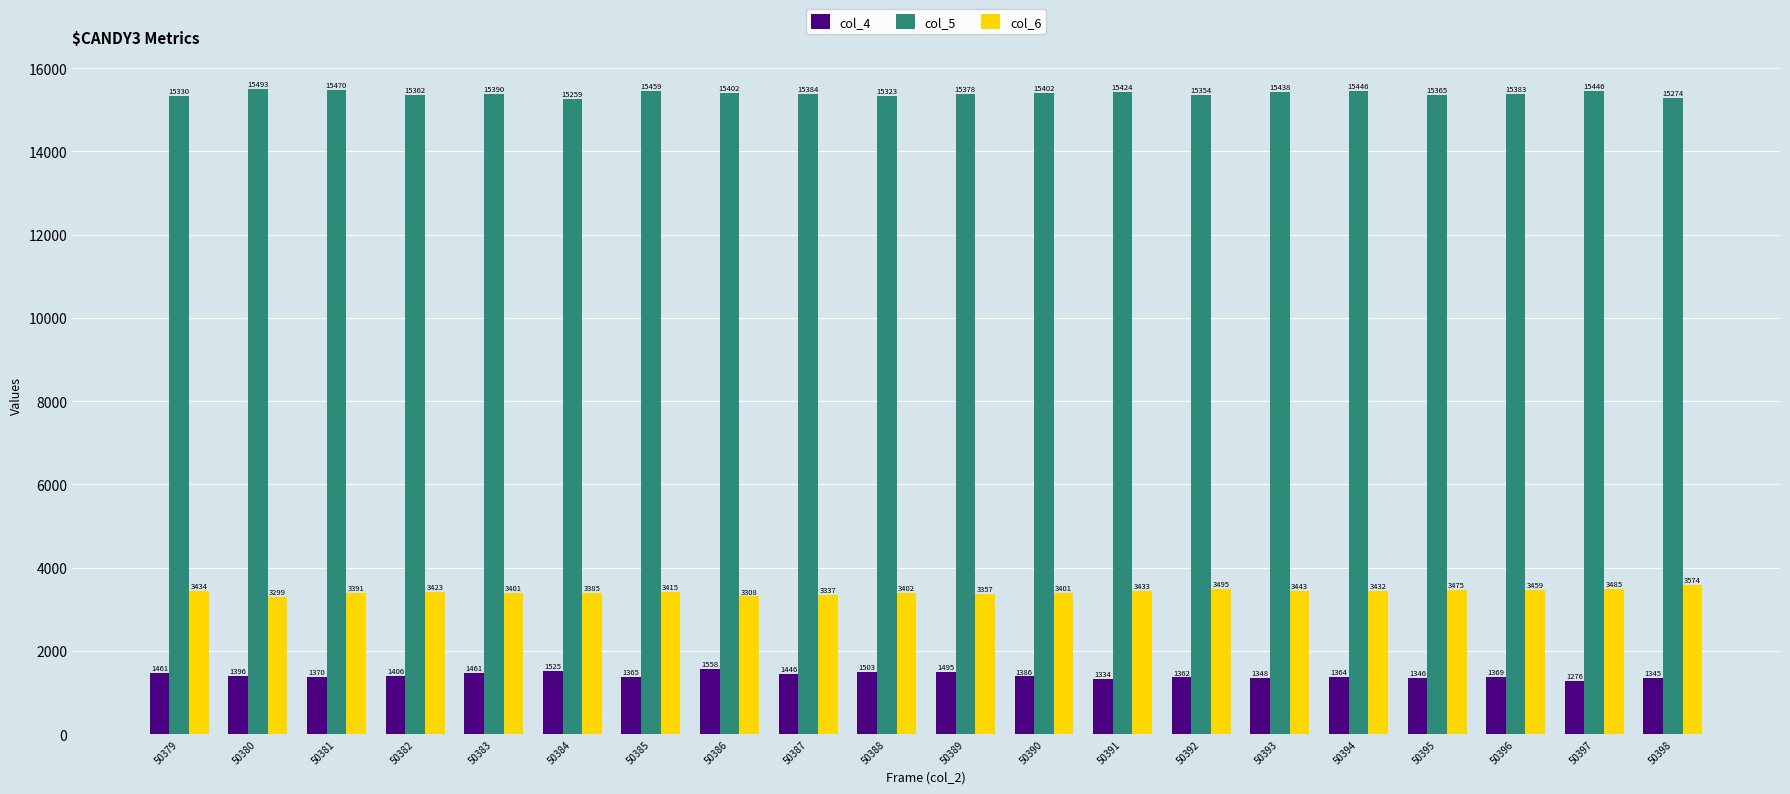

What is the difference between the second highest and minimum values in the col_4 series?

249